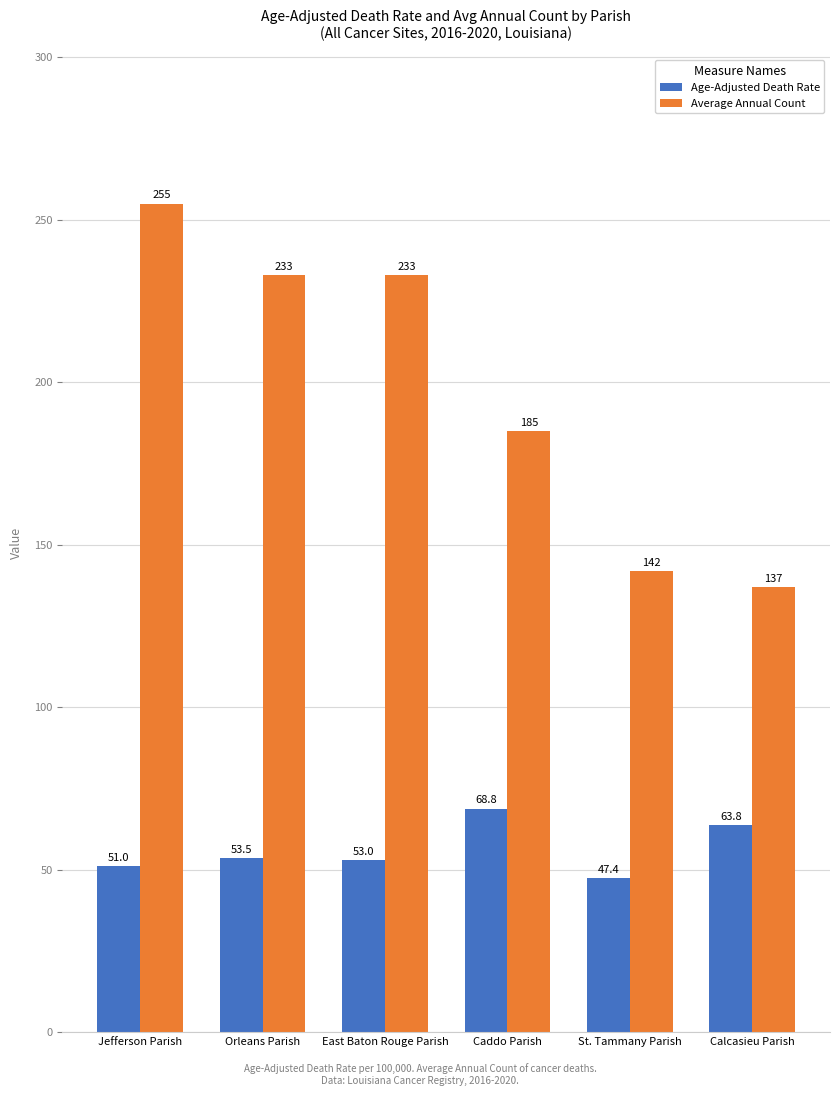

Is it true that Age-Adjusted Death Rate equals 77.3 at St. Tammany Parish?

False